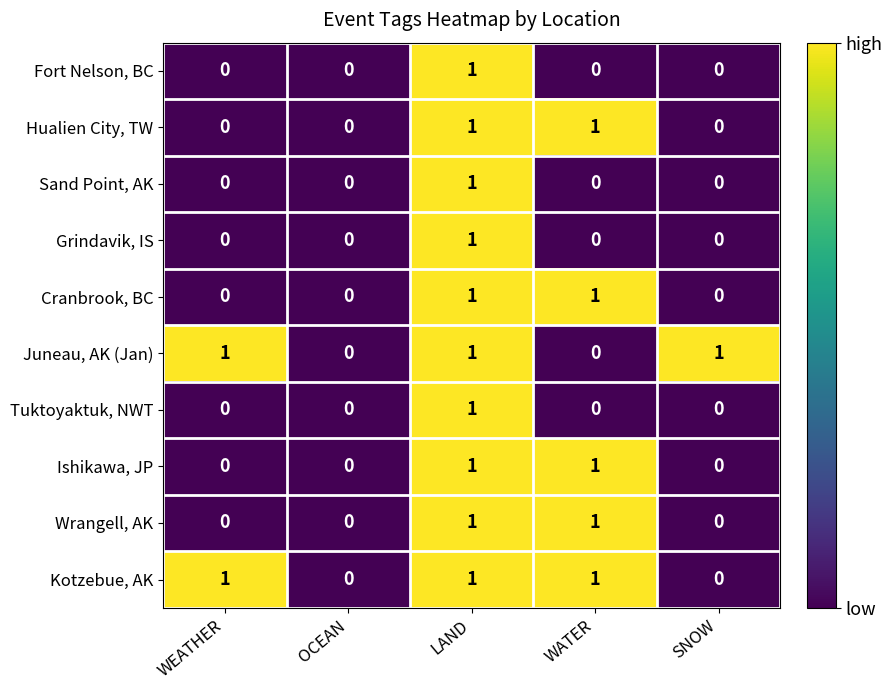

What is the greatest value displayed?

1